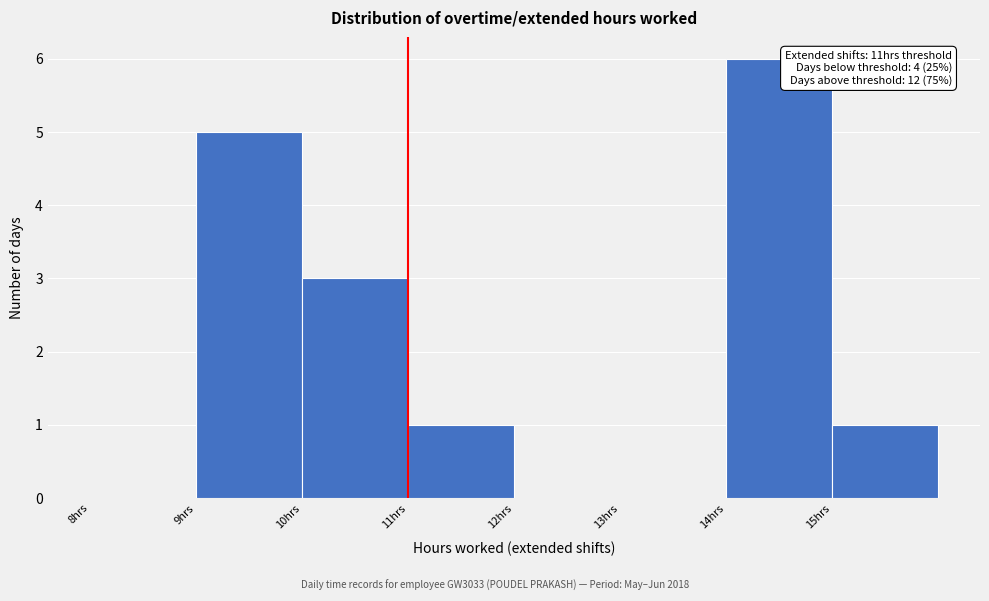

Which range on the x-axis has the tallest bar?

14 to 15